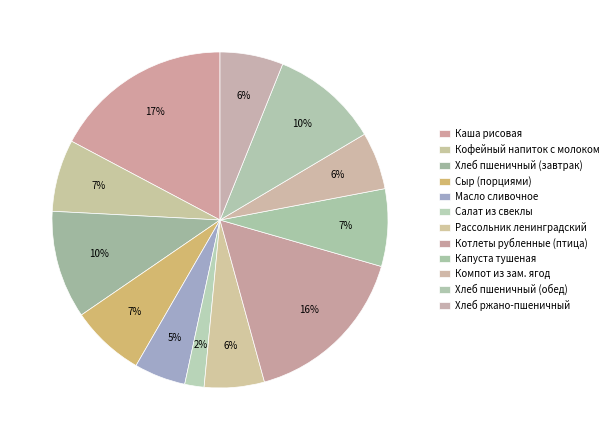

How many segments does this pie chart have?

12